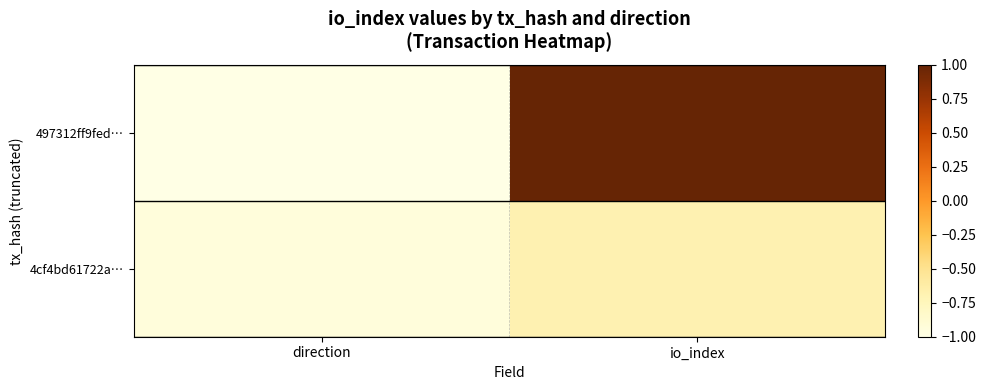

At how many categories does at least one series exceed 0?

1